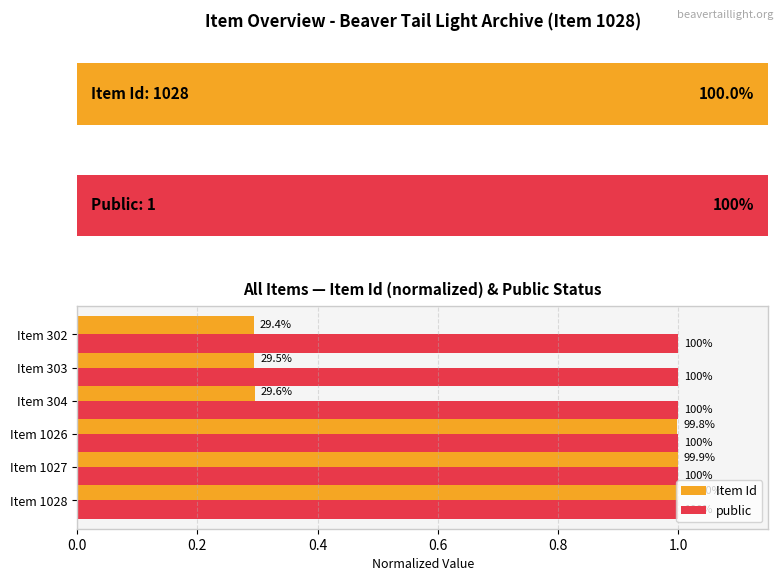

What is the value of the Item Id bar at the 6th from the left?

0.3